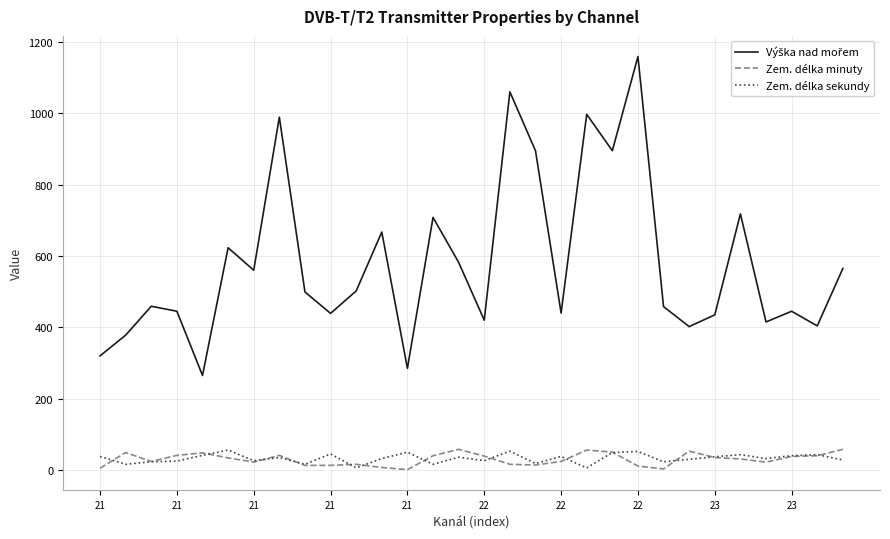

At which category does Zem. délka sekundy reach its first local valley?

21